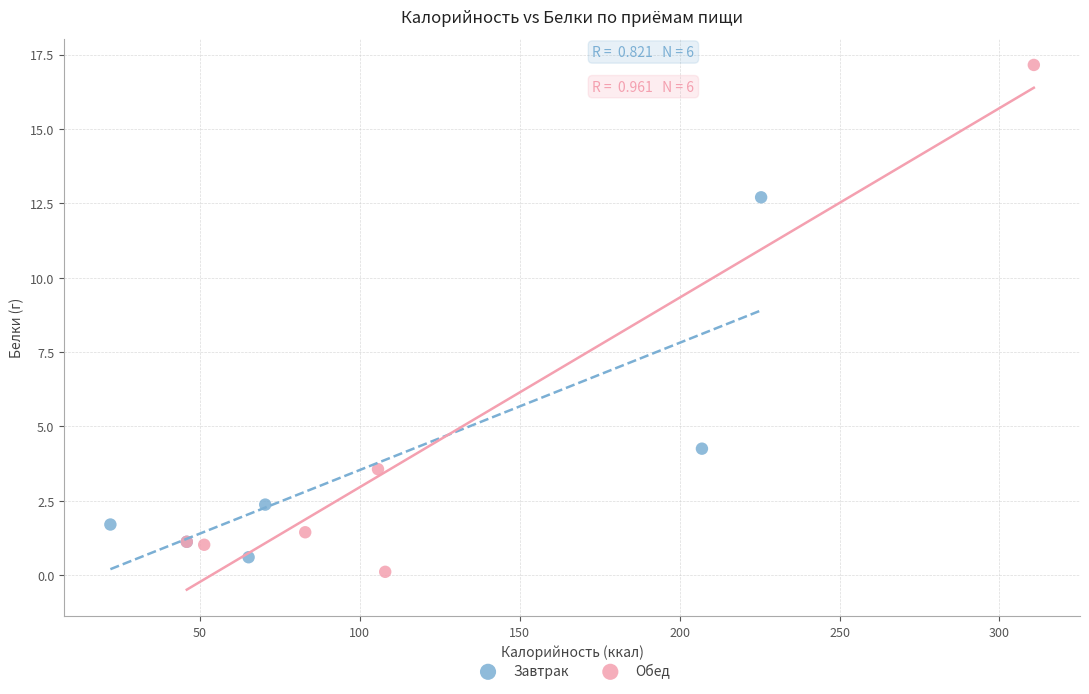

Which series has the largest Y range (max minus min)?

Обед